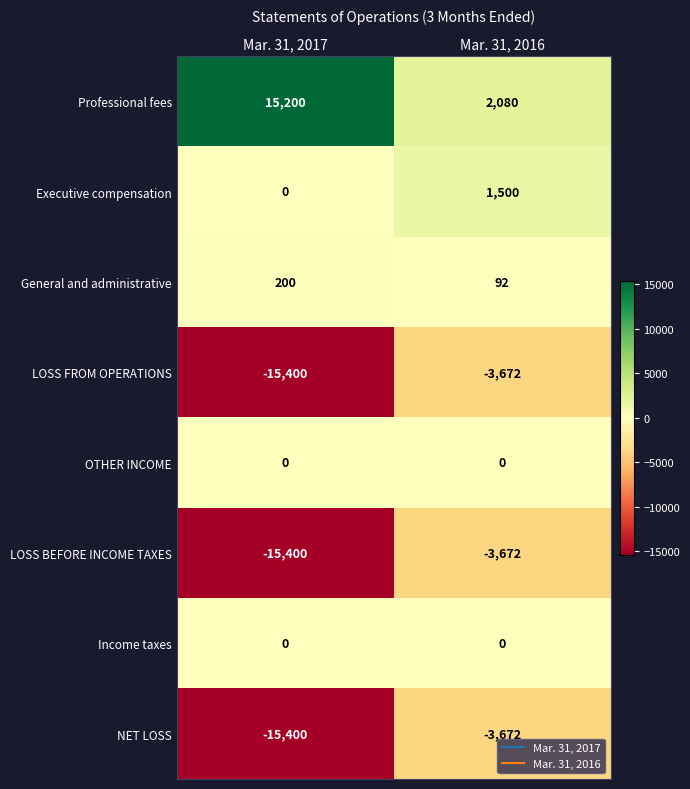

Which series has the largest range (max minus min)?

Professional fees